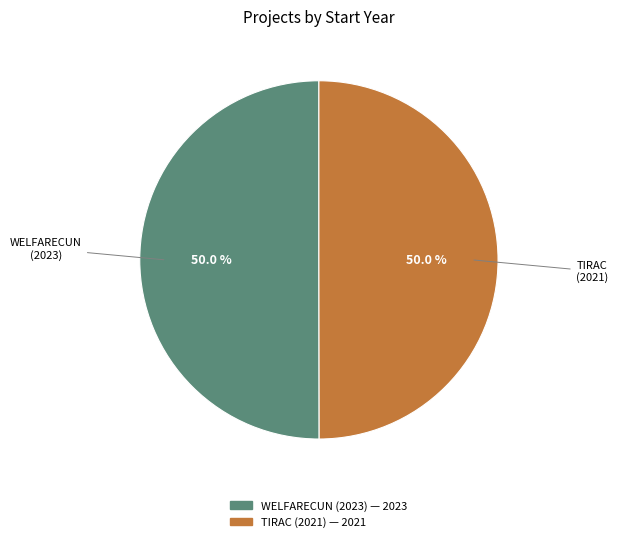

Count the number of slices in the pie.

2